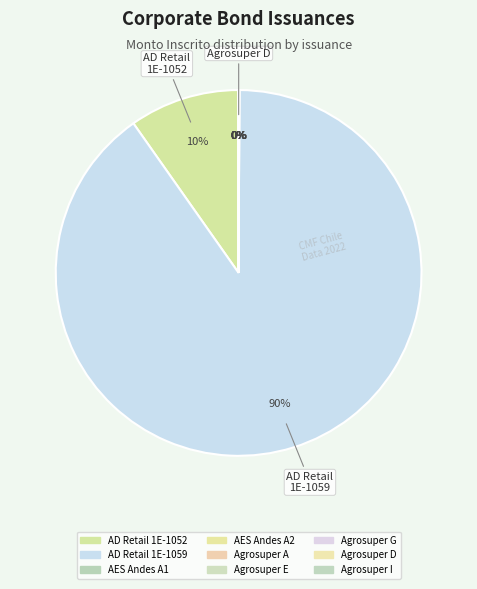

Which slice represents more than half of the pie?

AD Retail 1E-1059